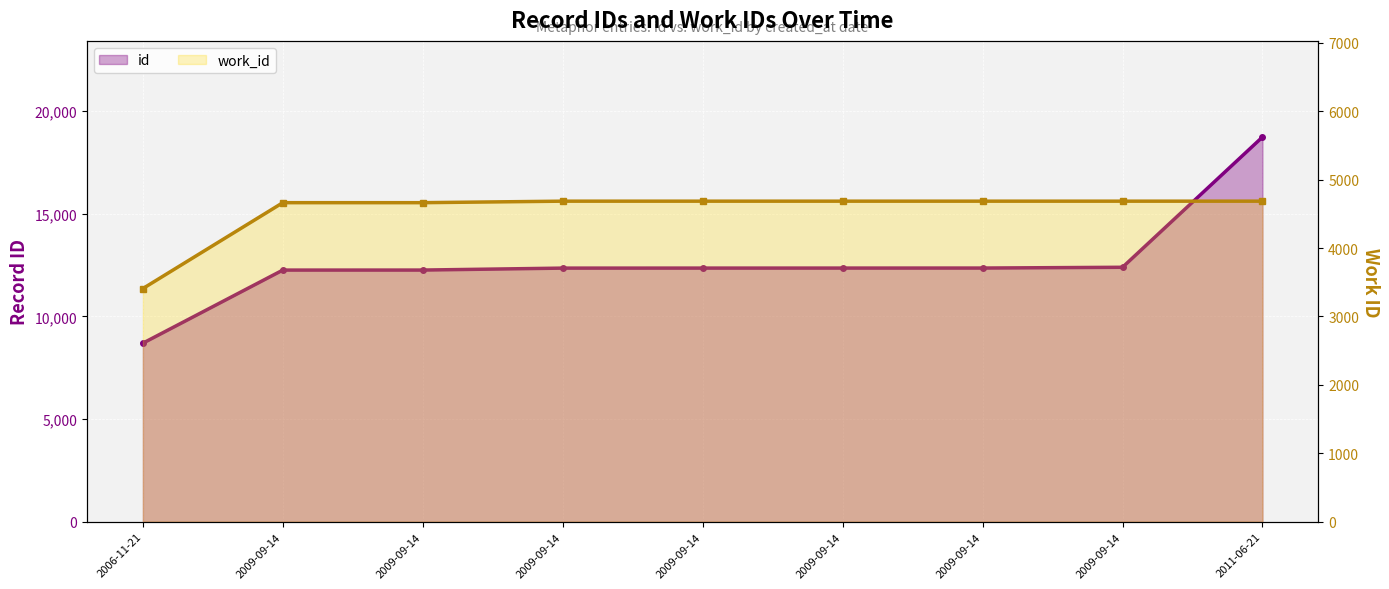

At which category is the sum across all series the highest?

2011-06-21